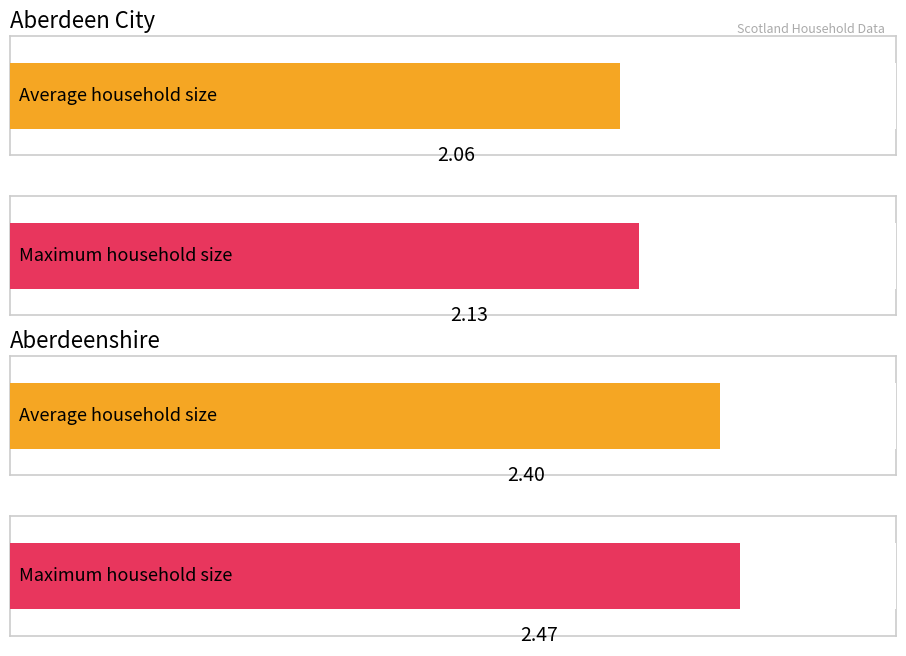

Between Aberdeenshire 2005 and Aberdeen City 2008, which is larger?

Aberdeenshire 2005